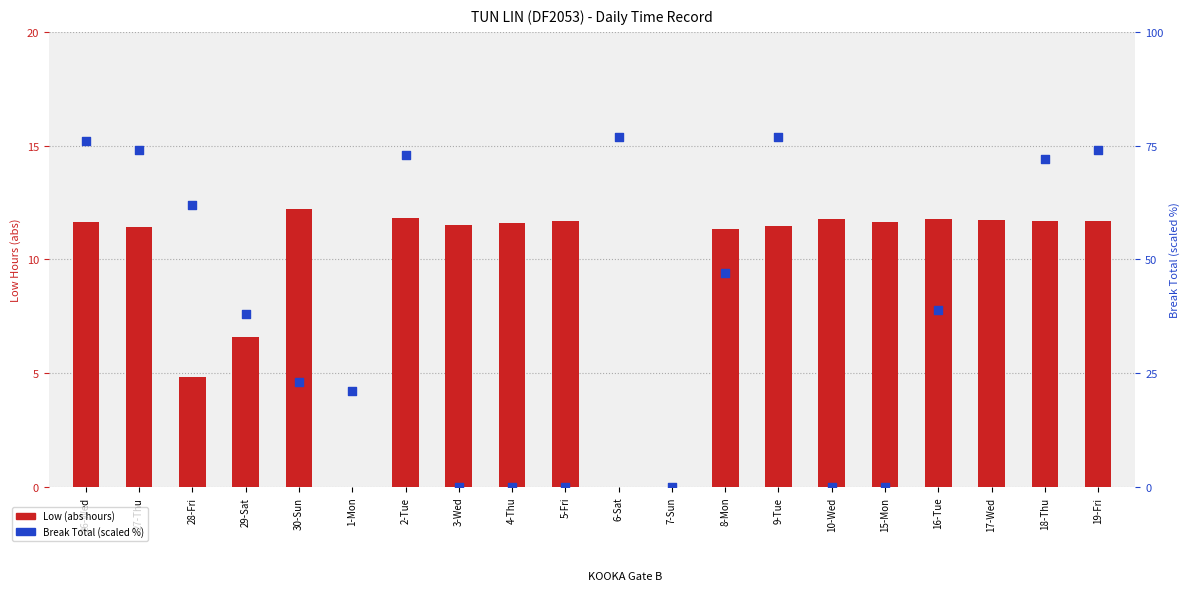

Which series reaches the maximum Y coordinate?

Break Total (scaled %)